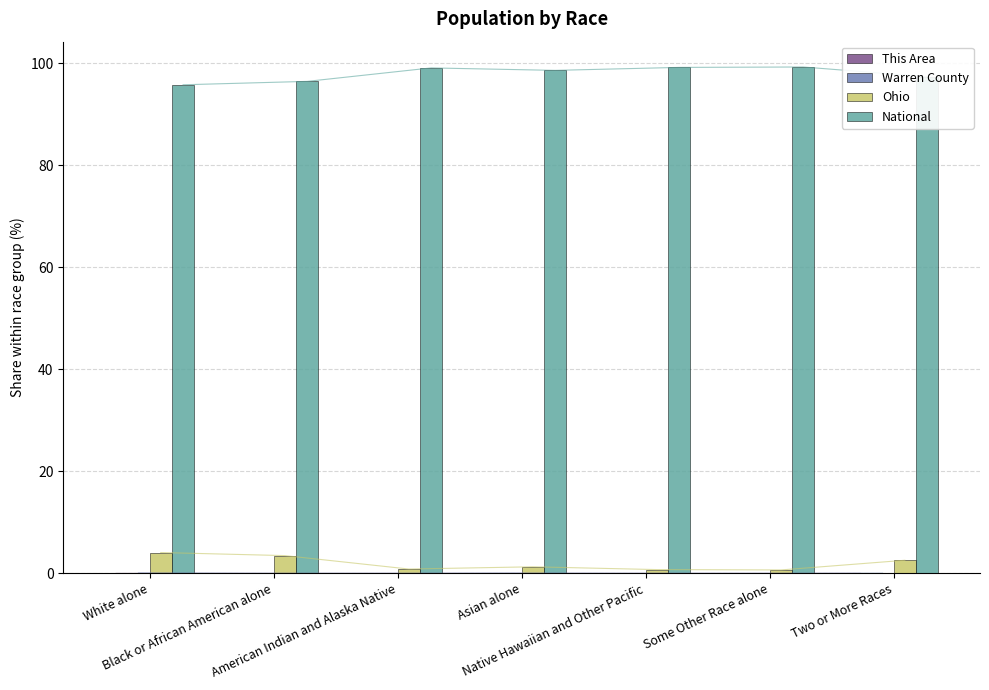

Count the number of data series in this chart.

4